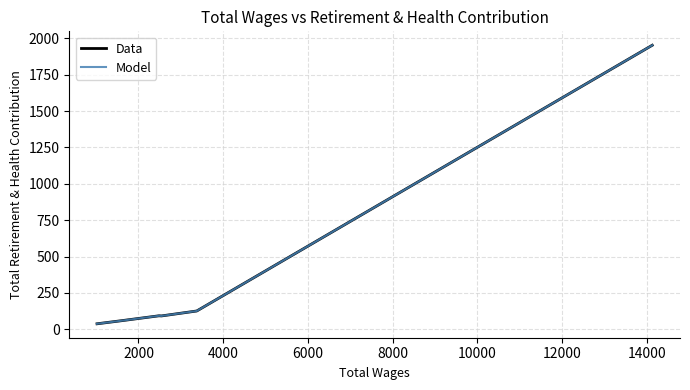

How many interior local valleys does the Model series have?

1